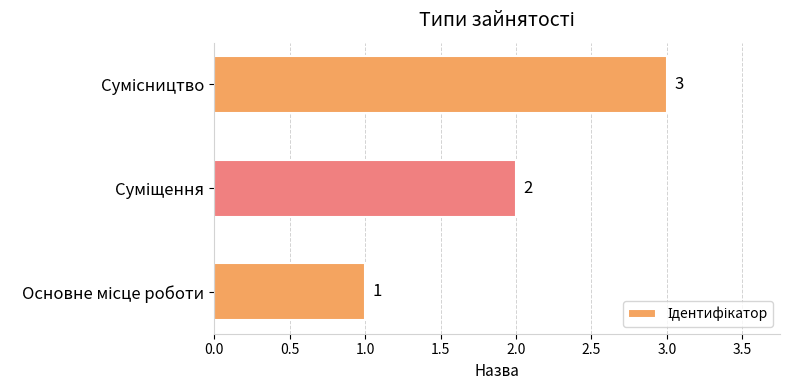

What is the sum of all values?

6